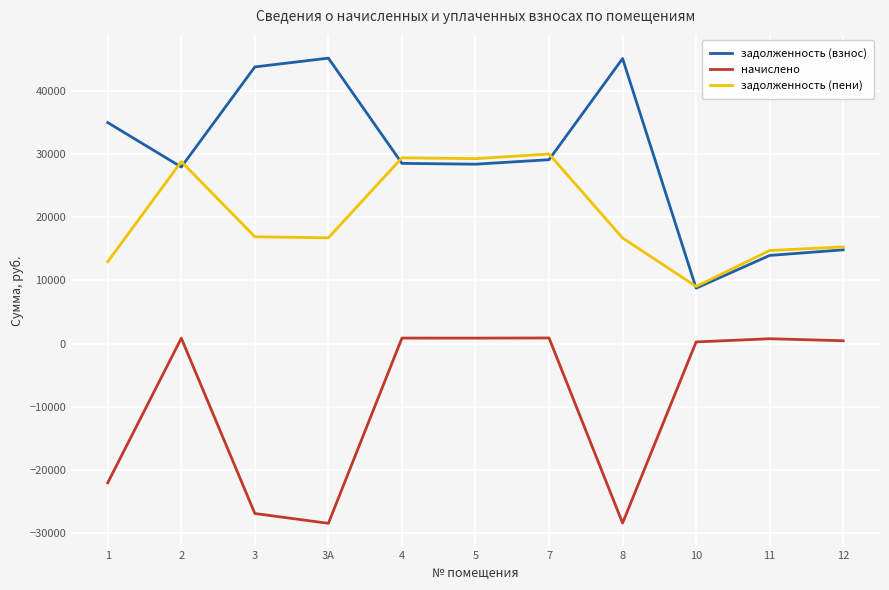

Rank the series by their maximum value, from highest to lowest.

задолженность (взнос), задолженность (пени), начислено